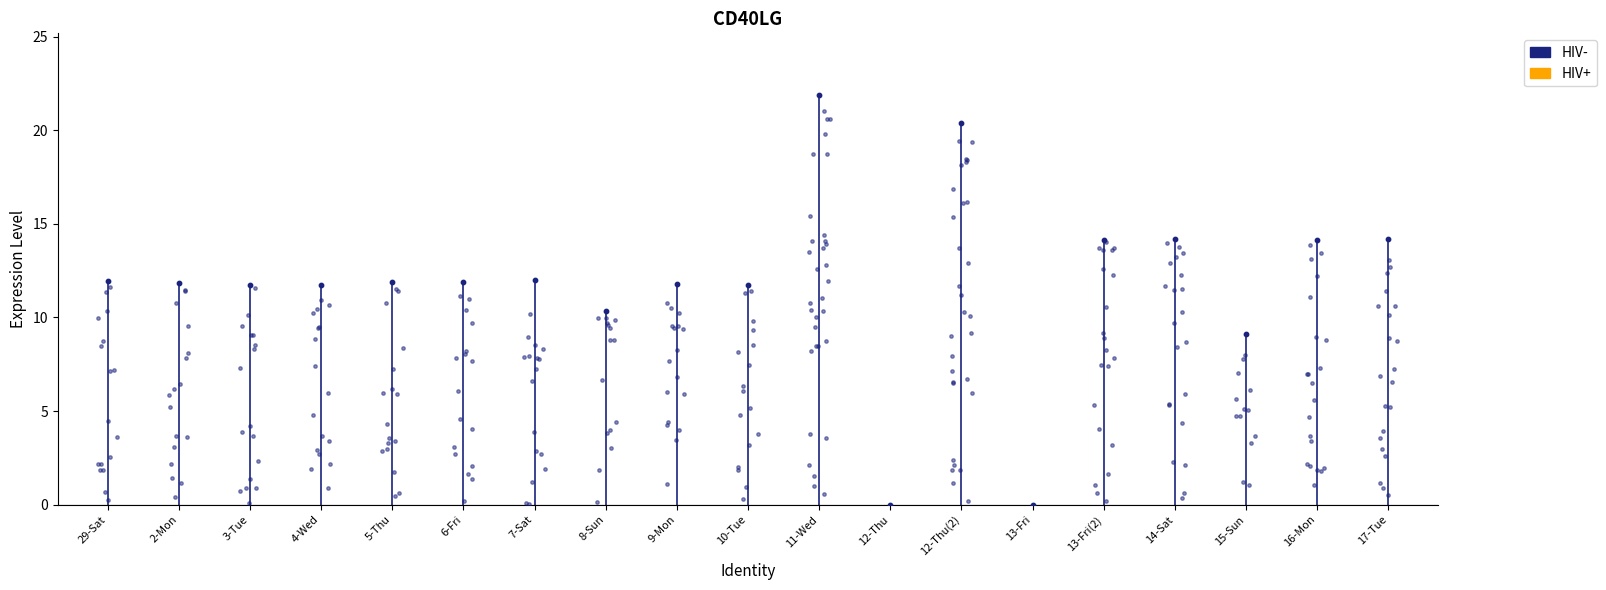

Which has a higher value, 11-Wed or 13-Fri?

11-Wed